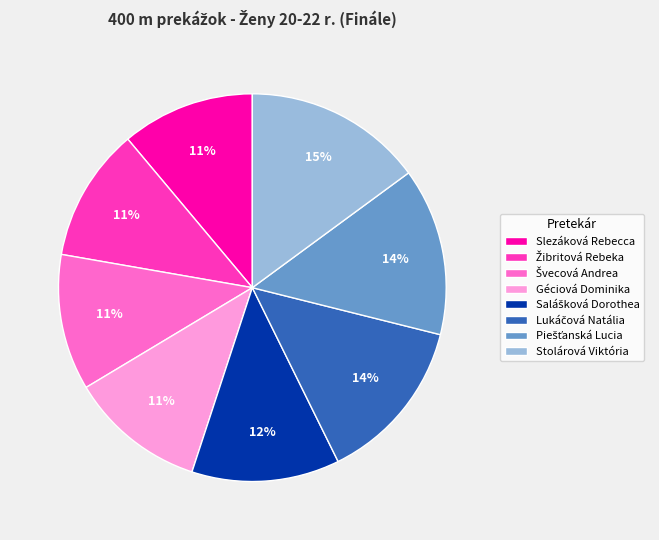

Is there a majority slice in this chart?

No